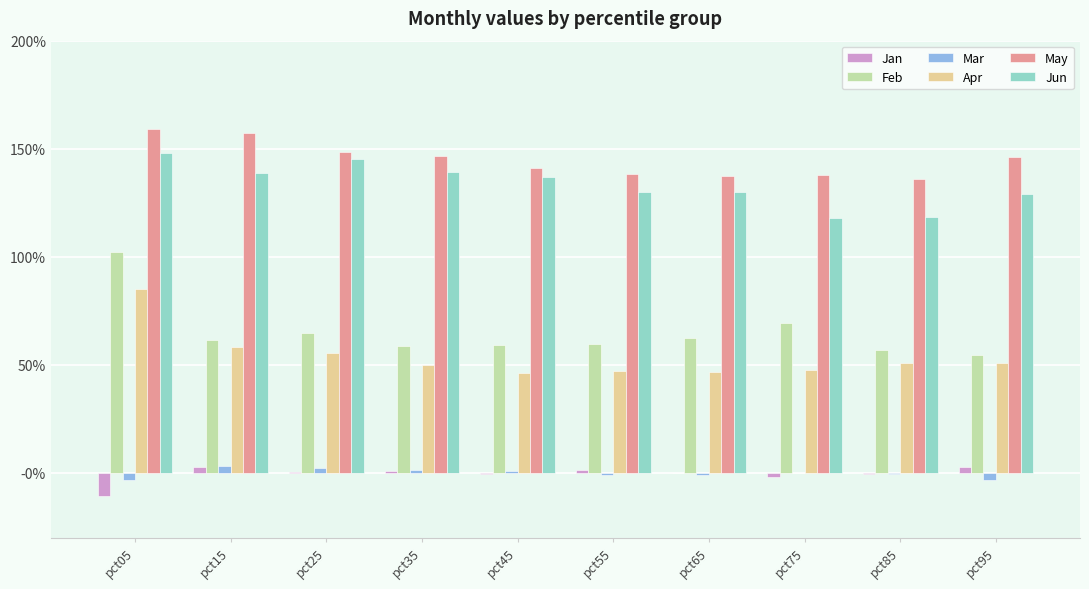

Reading right to left, transcribe all the data shown in this chart.

Jan: 0.0	-0.0	-0.0	-0.0	0.0	-0.0	0.0	0.0	0.0	-0.1
Feb: 0.5	0.6	0.7	0.6	0.6	0.6	0.6	0.6	0.6	1.0
Mar: -0.0	-0.0	-0.0	-0.0	-0.0	0.0	0.0	0.0	0.0	-0.0
Apr: 0.5	0.5	0.5	0.5	0.5	0.5	0.5	0.6	0.6	0.9
May: 1.5	1.4	1.4	1.4	1.4	1.4	1.5	1.5	1.6	1.6
Jun: 1.3	1.2	1.2	1.3	1.3	1.4	1.4	1.5	1.4	1.5